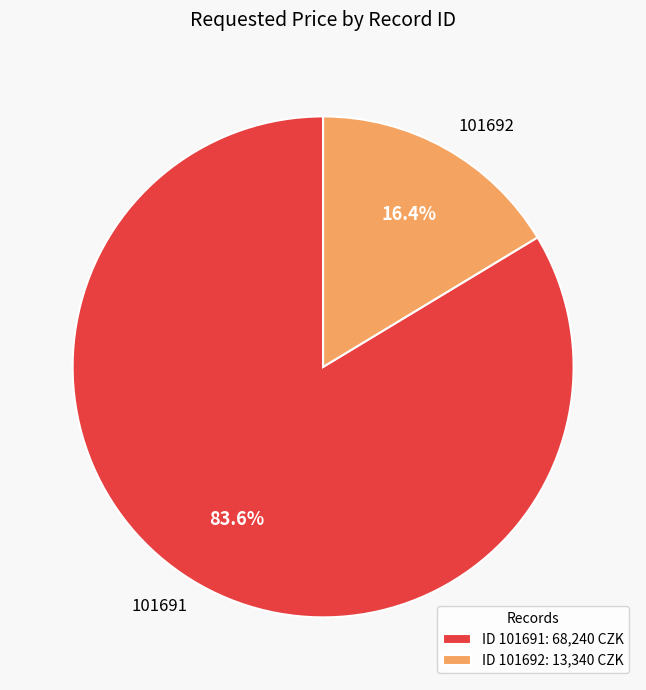

To the nearest percent, what portion does 101691 represent?

84%